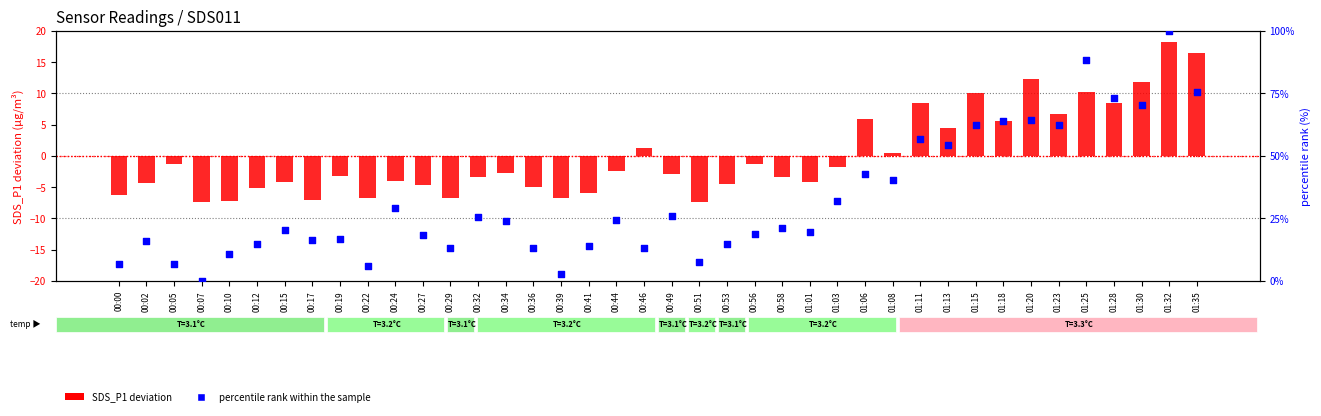

What are all the series names shown in the legend?

SDS_P1 deviation, percentile rank within the sample